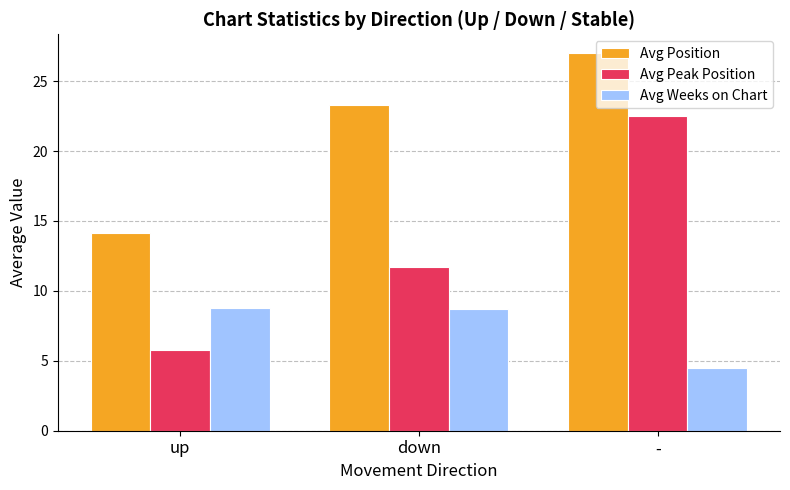

Where is Avg Position nearest to the value 20?

down